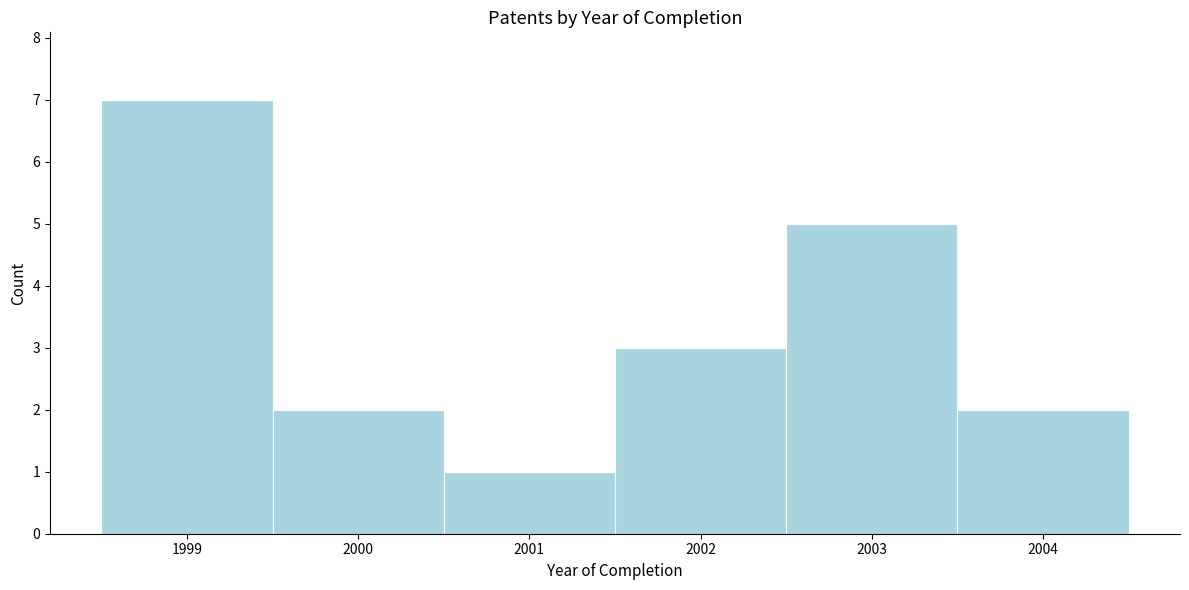

Over which range of the x-axis is the bar tallest?

1998.5 to 1999.5